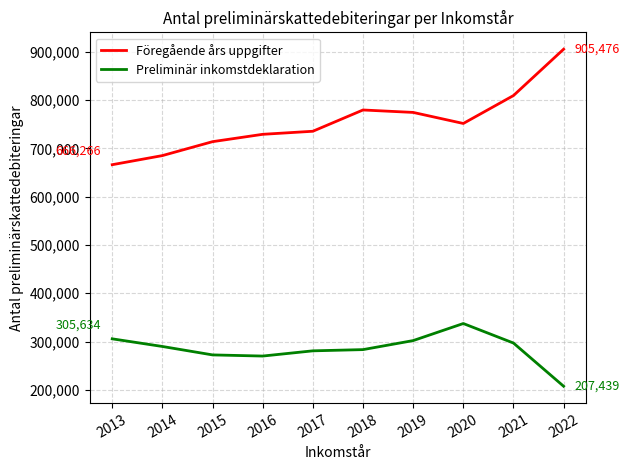

Is the value of Preliminär inkomstdeklaration at 2015 greater than the value of Föregående års uppgifter at 2022?

No